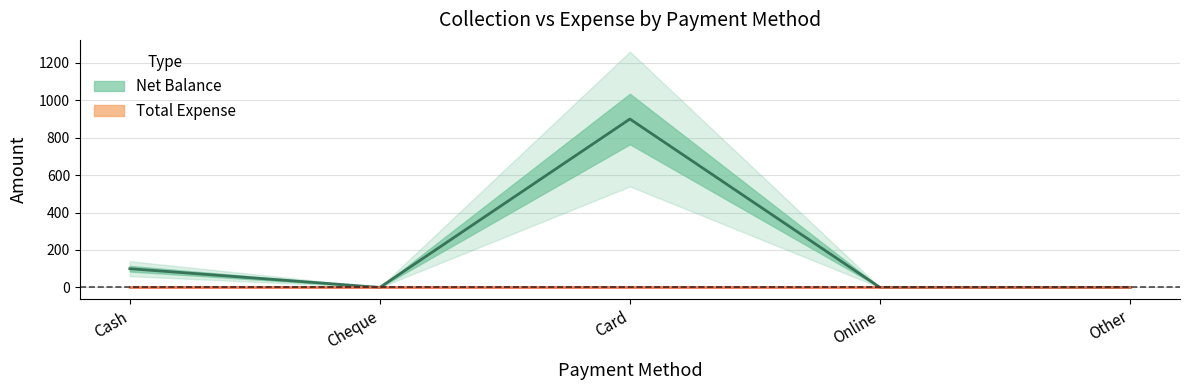

List the labels in order of value, smallest first.

Cheque, Online, Other, Cash, Card